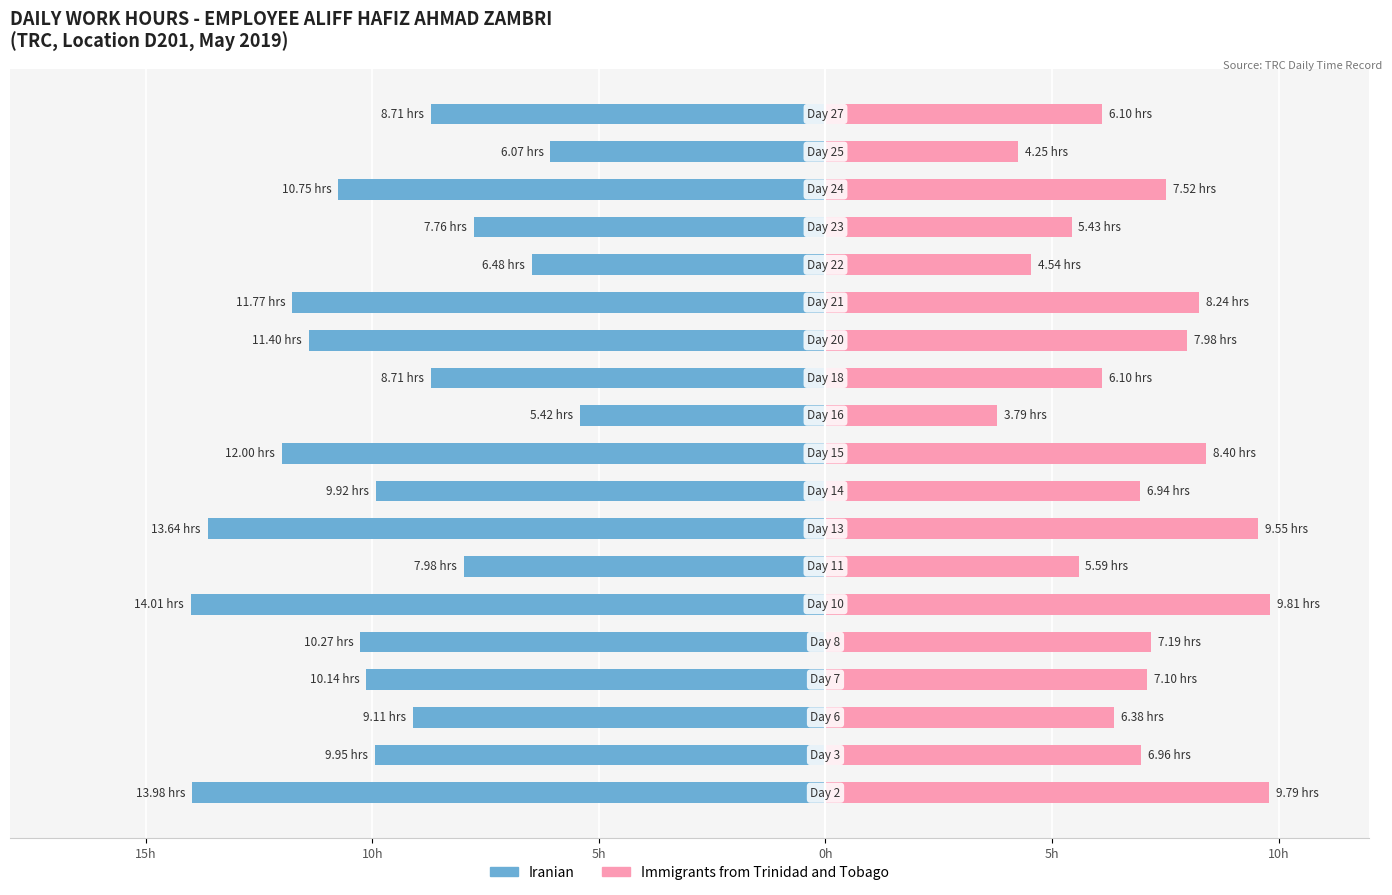

What is the difference between the maximum and minimum values in the Immigrants from Trinidad and Tobago series?

6.0